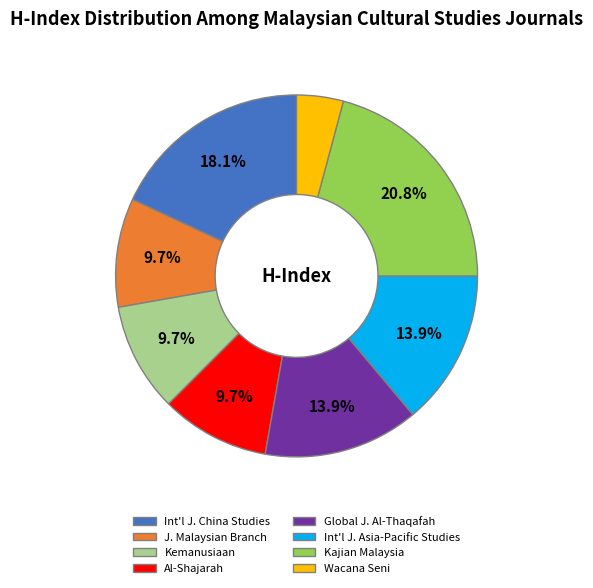

The Al-Shajarah slice represents 5% of the pie. True or false?

False